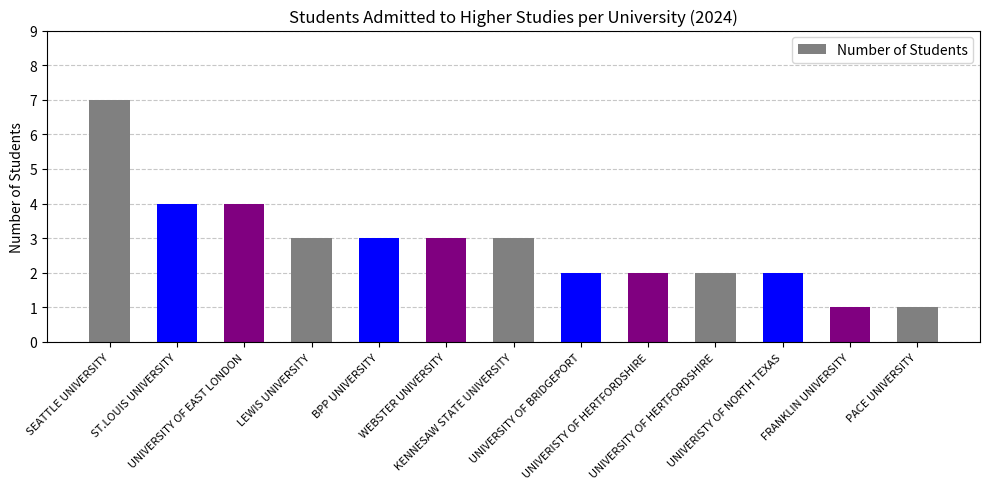

What is the maximum value shown in the chart?

7